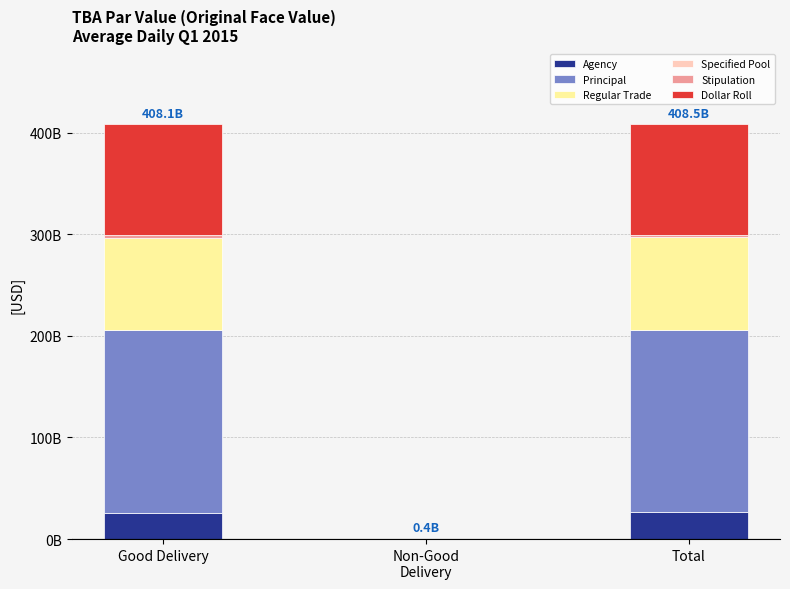

What is the label of the 2nd bar from the right?

Non-Good
Delivery